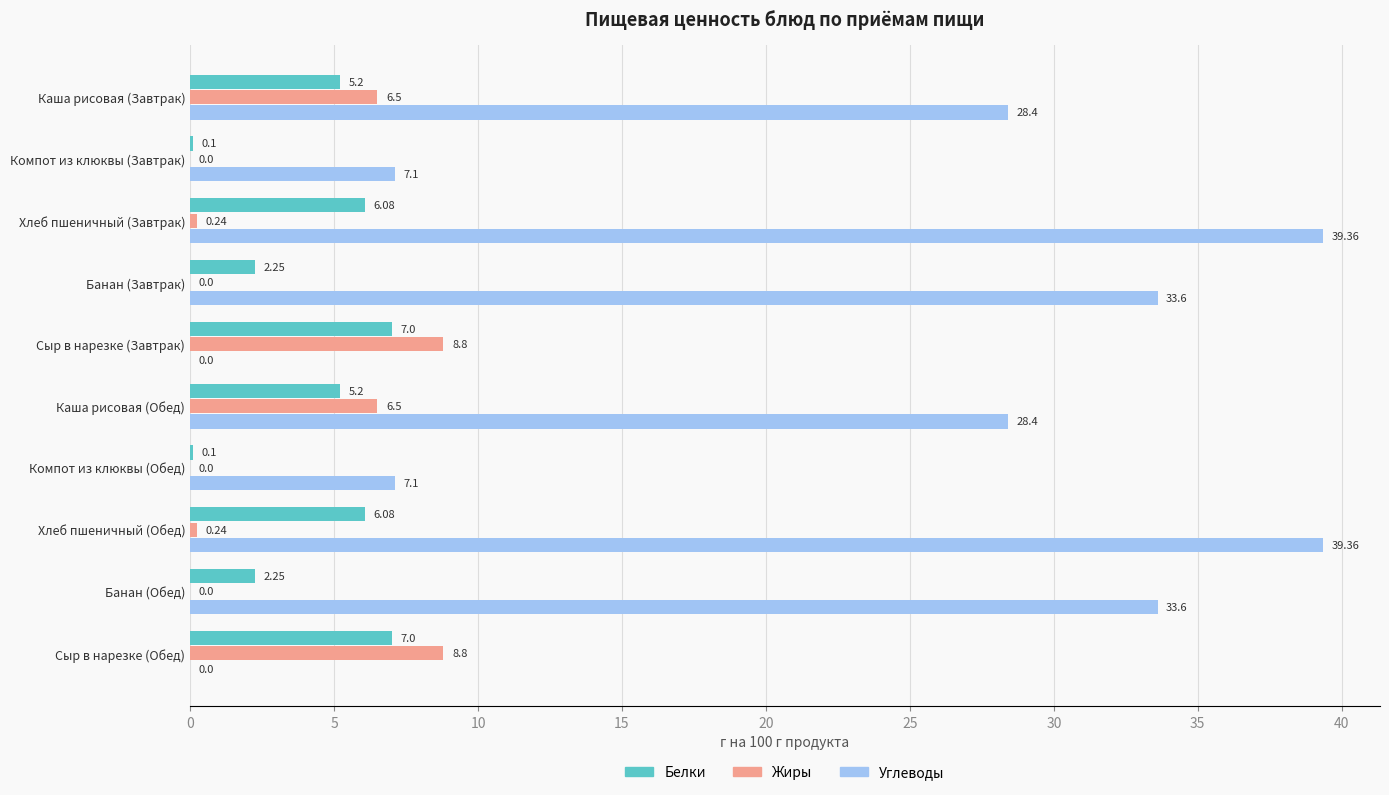

Which series has the largest total across all categories?

Углеводы